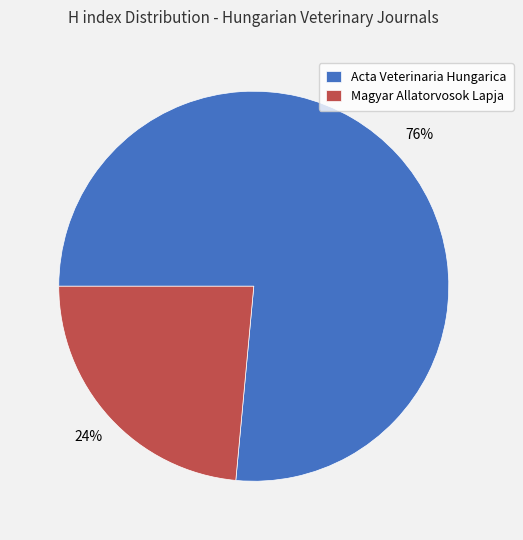

Count the number of slices in the pie.

2